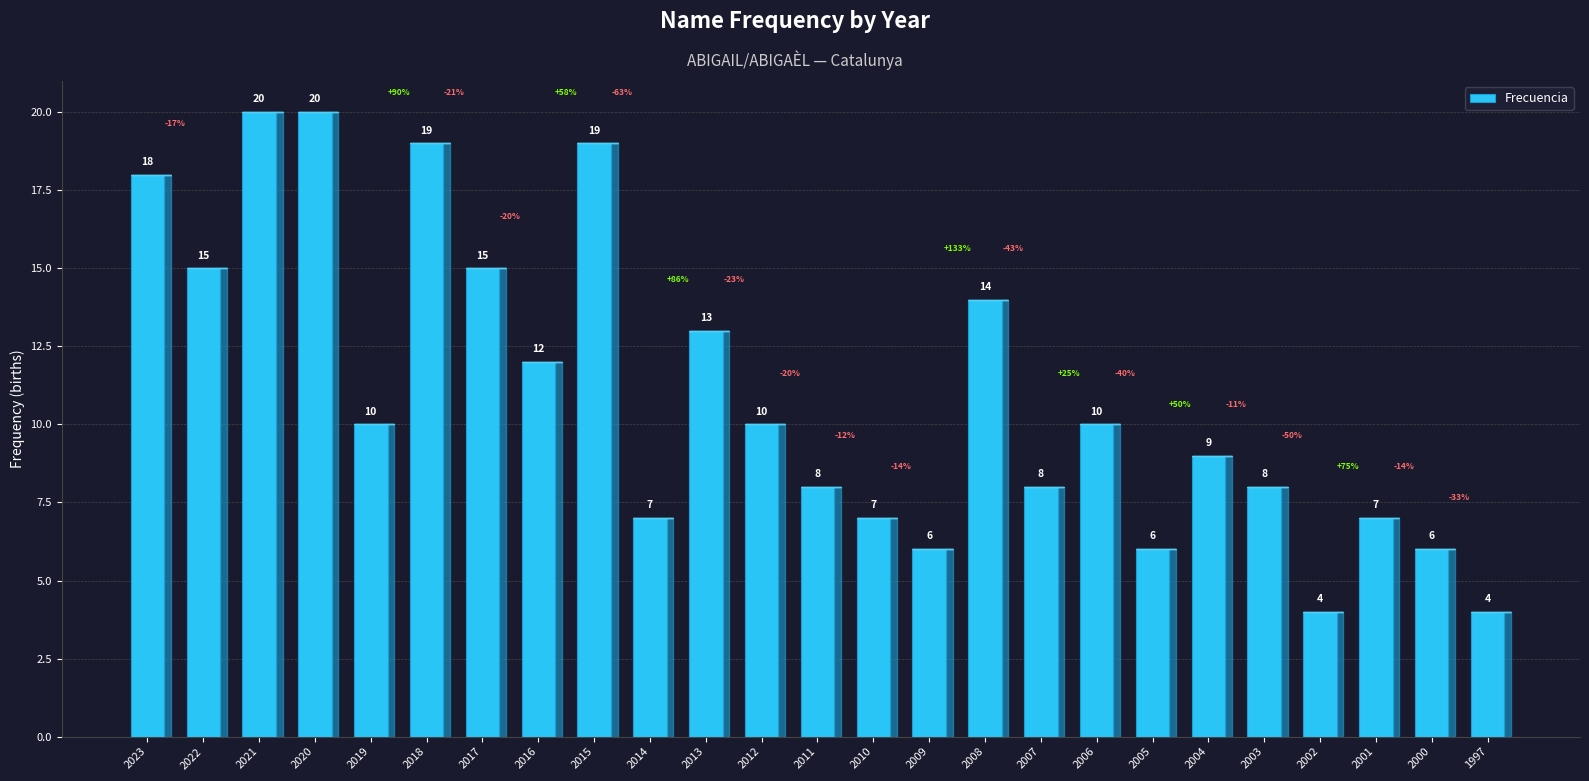

What is the greatest value displayed?

20